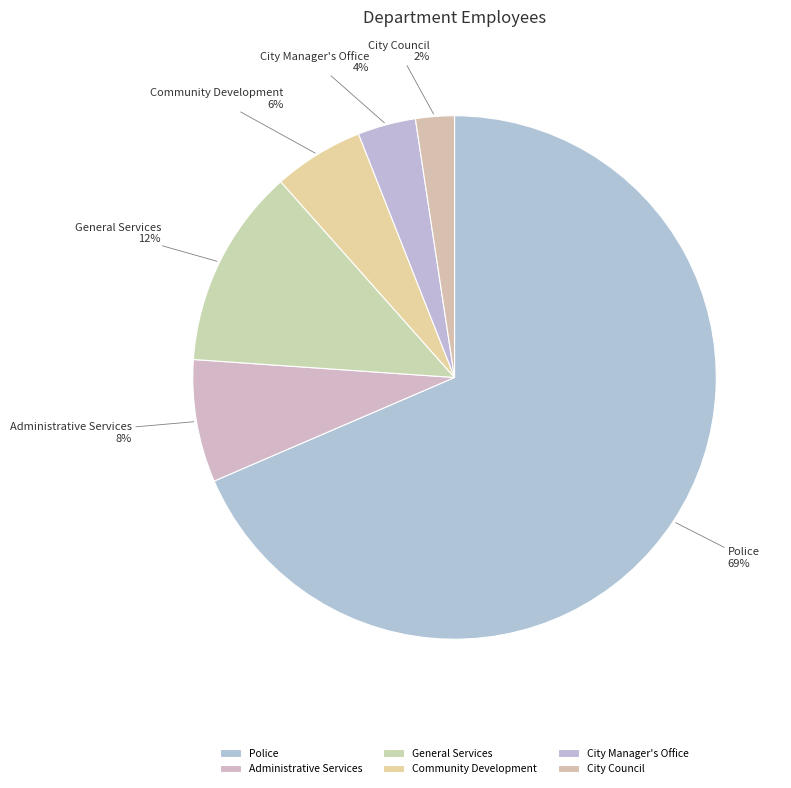

Rank the categories by value from highest to lowest.

Police, General Services, Administrative Services, Community Development, City Manager's Office, City Council